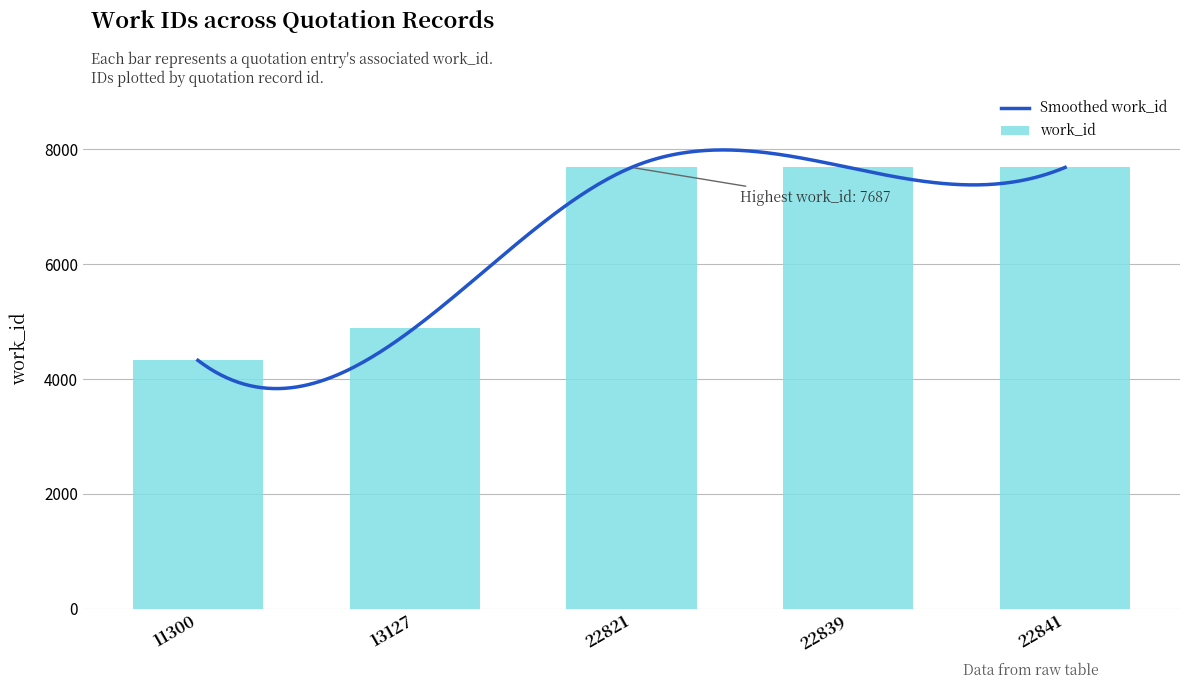

List the labels in order of value, smallest first.

11300, 13127, 22821, 22839, 22841